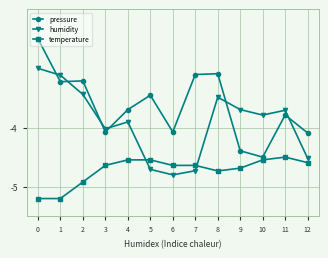

Is the value of pressure at 11 greater than the value of temperature at 10?

Yes